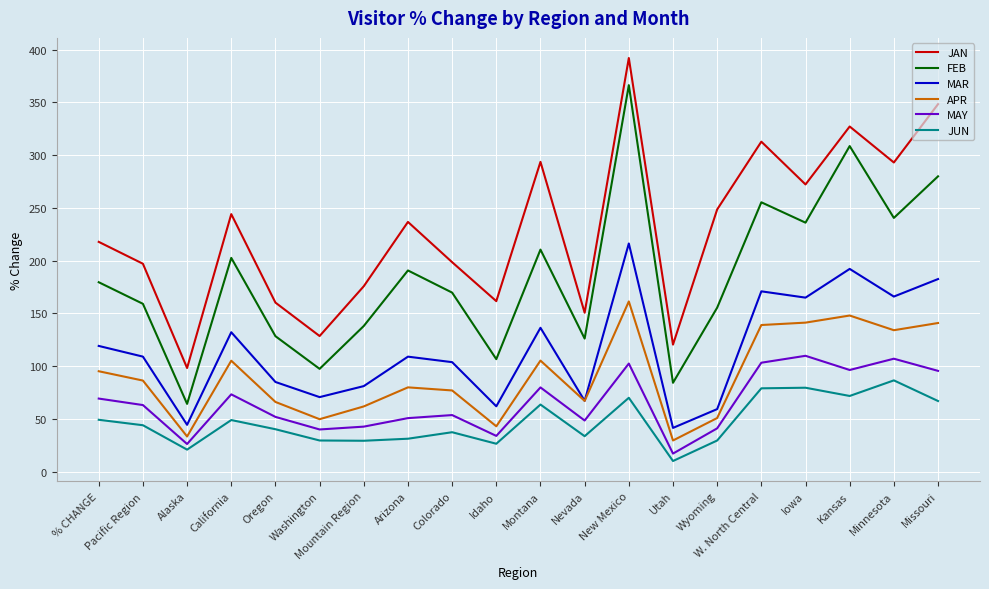

Rank the series by their maximum value, from lowest to highest.

JUN, MAY, APR, MAR, FEB, JAN